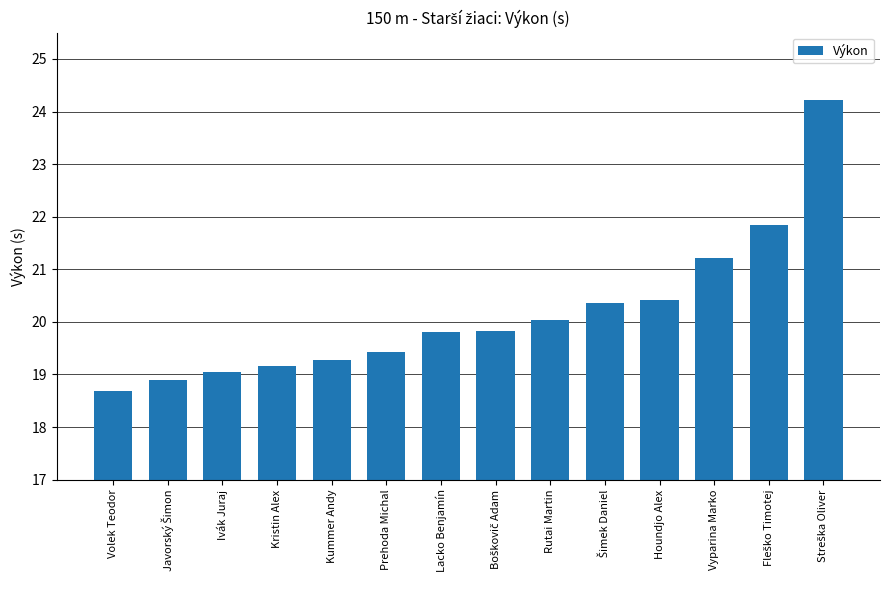

What is the smallest value displayed?

18.7